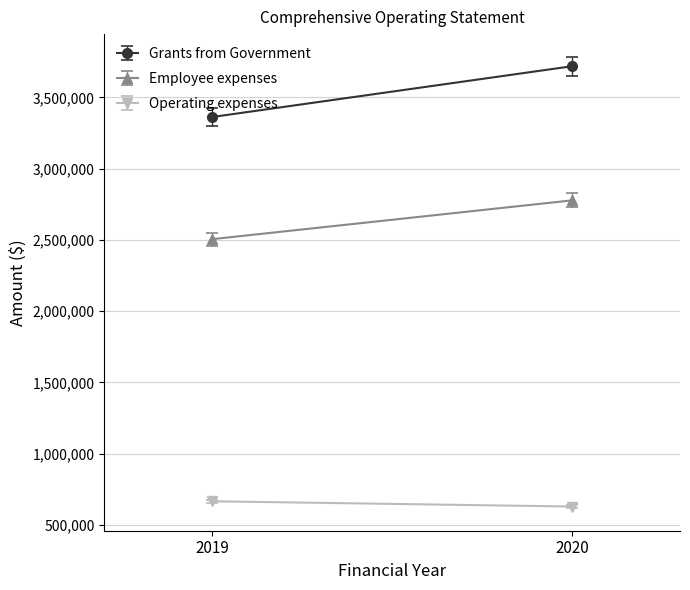

What is the difference between the highest and lowest values at 2019?

2696050